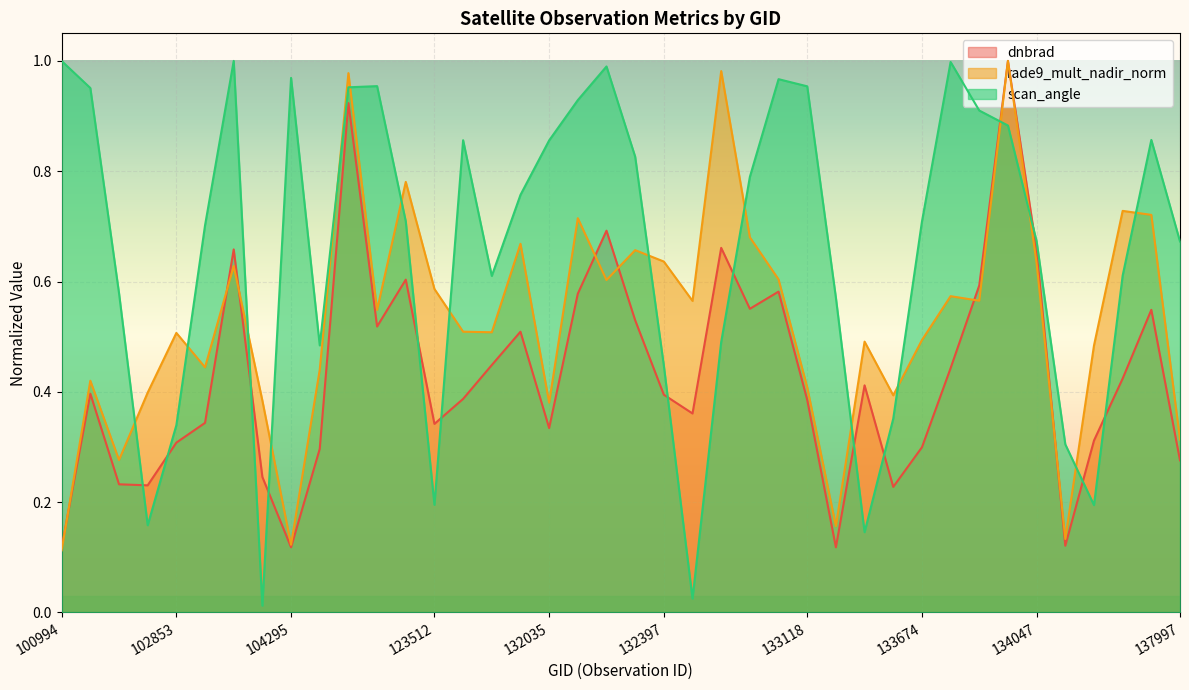

What is the value of the rade9_mult_nadir_norm point at the 16th from the left?

0.5